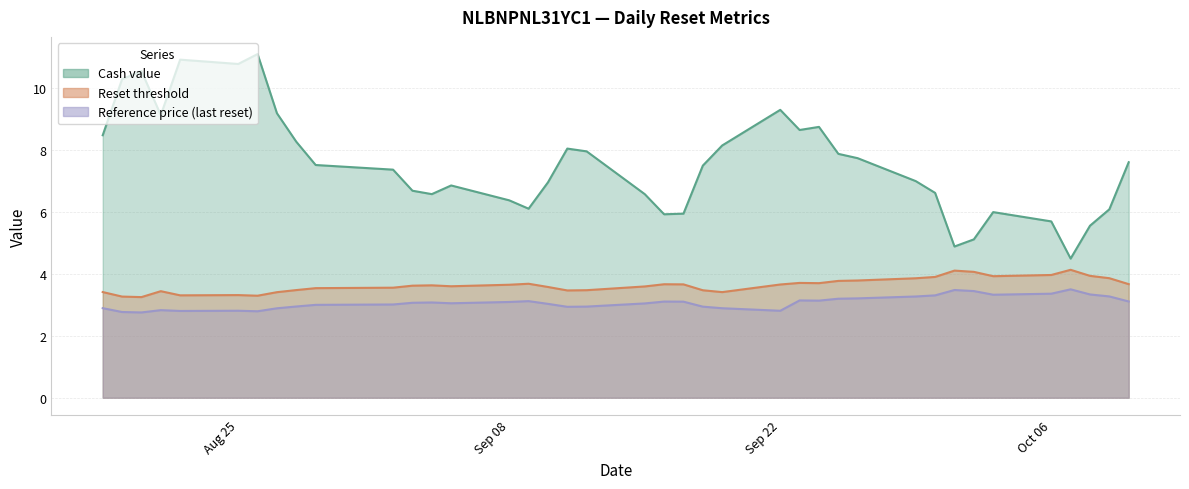

True or false: Reset threshold and Cash value intersect in this chart.

False